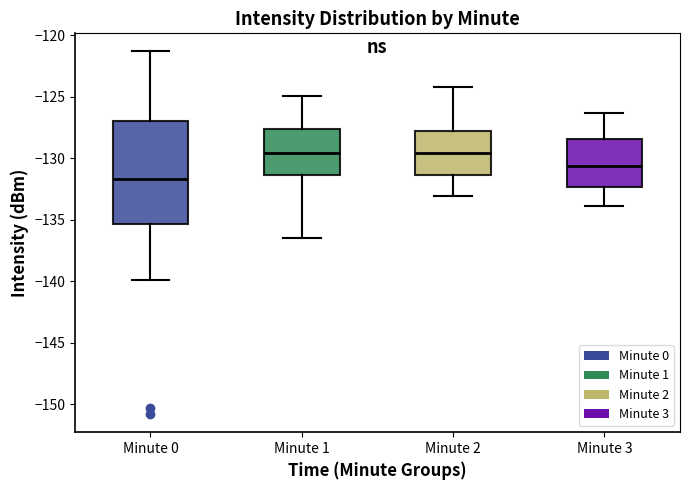

Which box has the lowest median line?

Minute 0